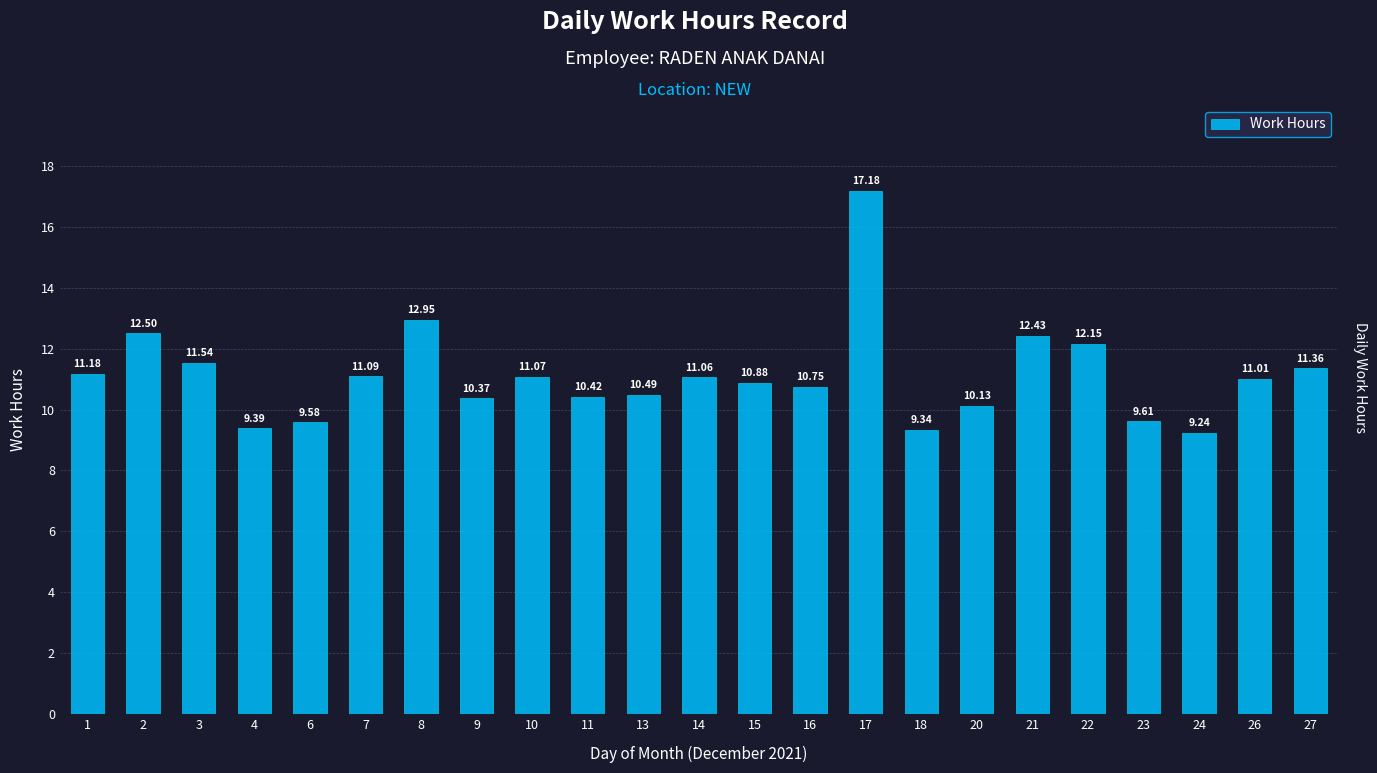

At which label is the value closest to 13?

8